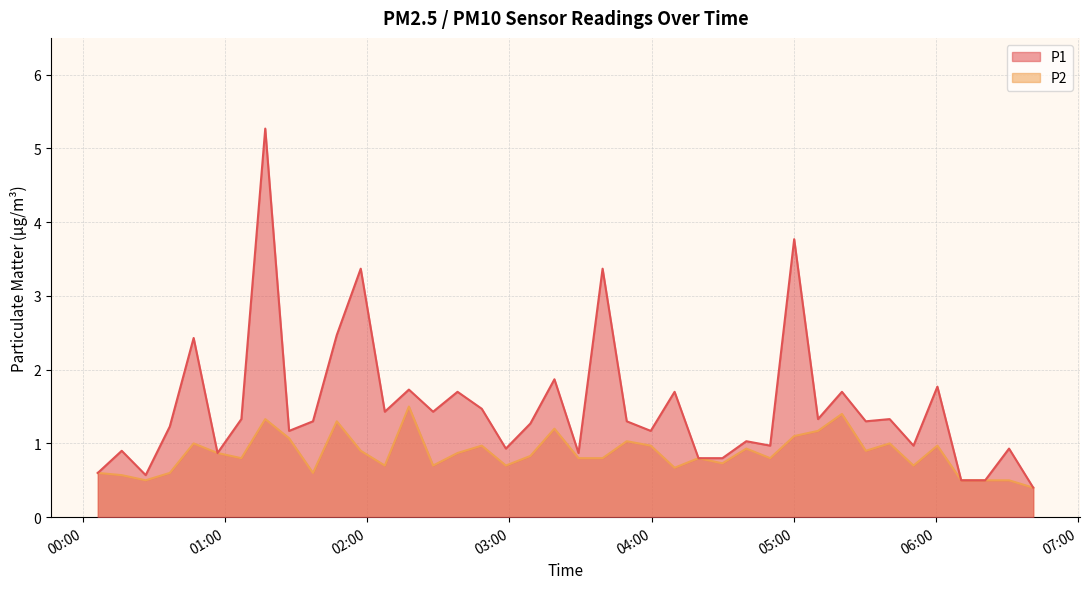

Is the value of P1 at 2023-02-01T01:57:13 greater than the value of P2 at 2023-02-01T04:09:44?

Yes